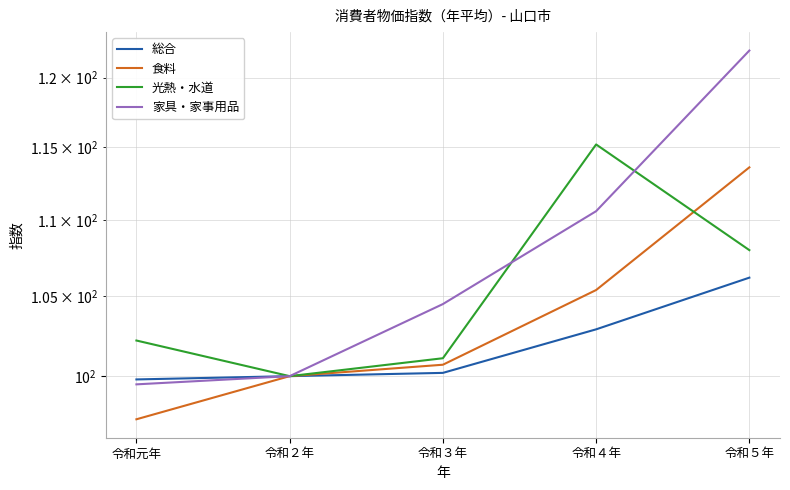

True or false: 食料 has more than 0 points higher than both neighbors.

False